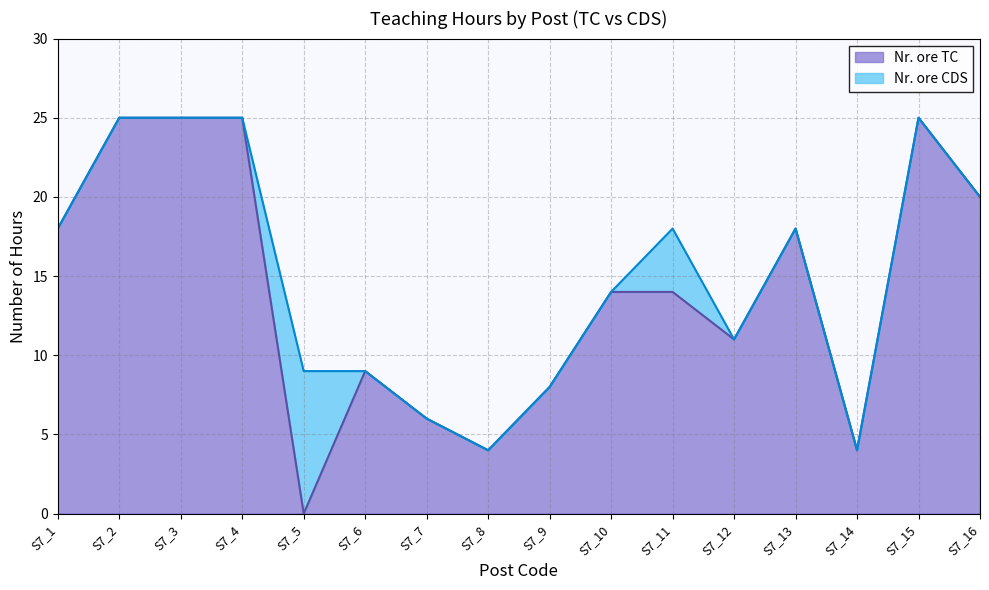

Between S7_15 and S7_12, which is larger?

S7_15